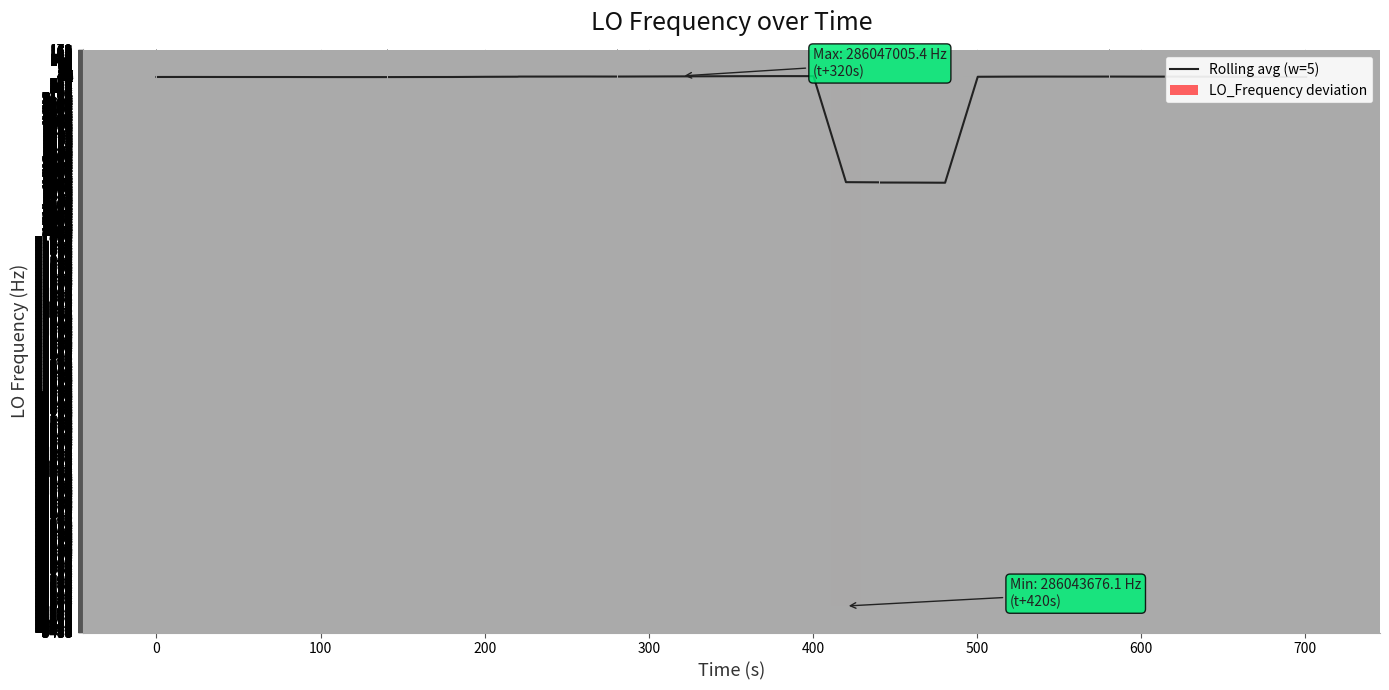

What is the value of the LO_Frequency deviation bar at the 3rd from the left?

-0.5